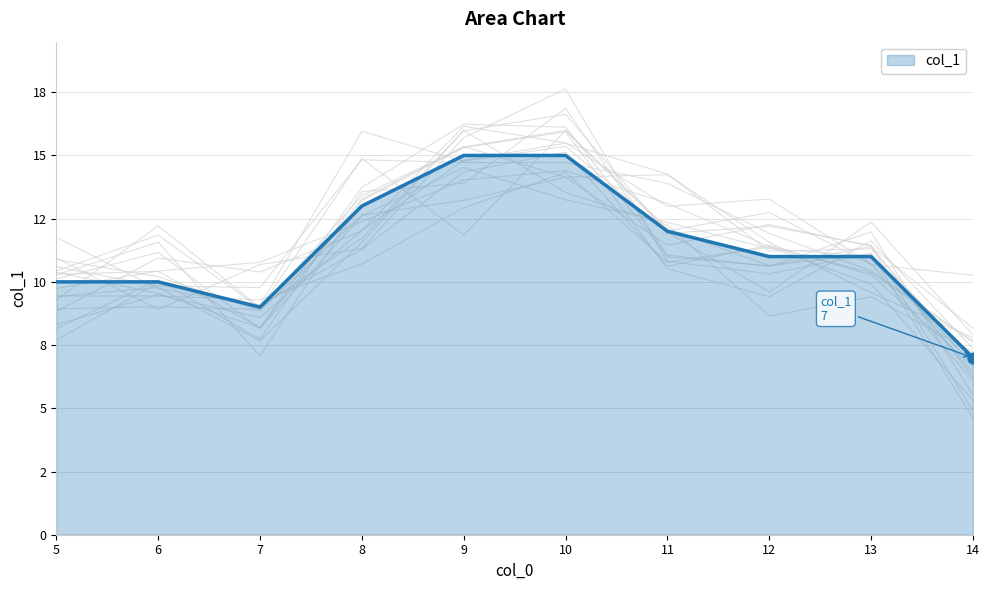

Between 5 and 14, which is larger?

5